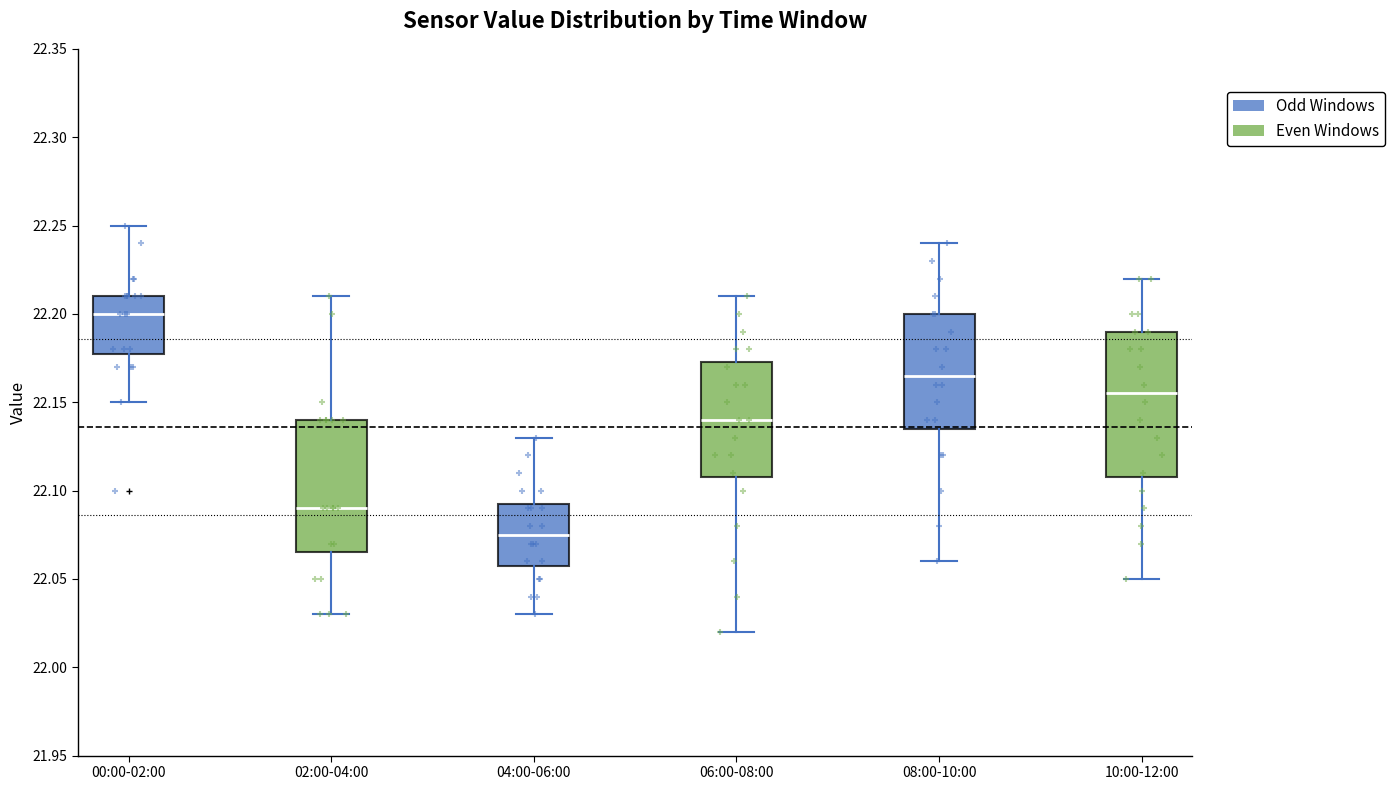

Which box is the tallest, from its lower edge to its upper edge?

10:00-12:00